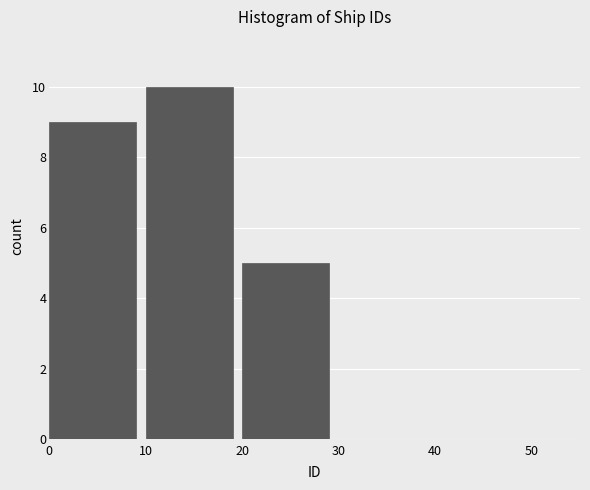

Reading left to right, list every bar in this chart as the range it spans on the x-axis followed by its height. The values are not printed on the chart, so give them approximately, as read against the axis.

0 to 10: 9
10 to 20: 10
20 to 30: 5
30 to 40: 0
40 to 50: 0